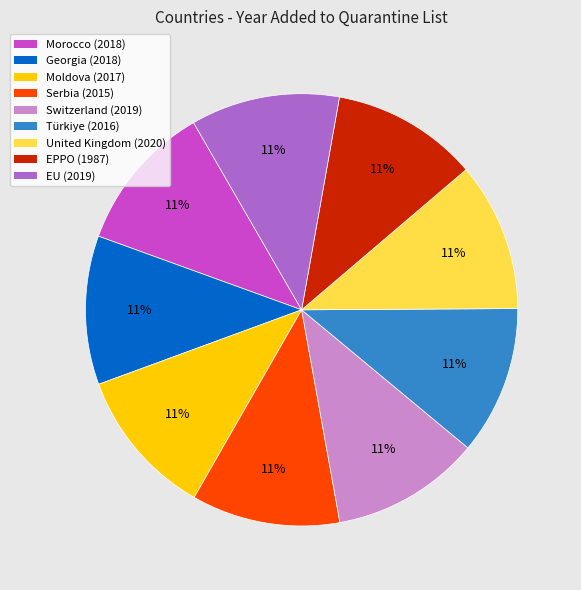

How many segments does this pie chart have?

9